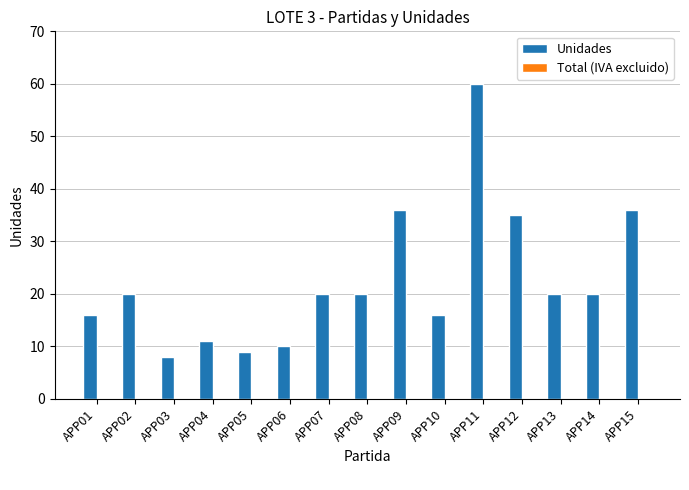

What is the difference between the second highest and second lowest values?

27